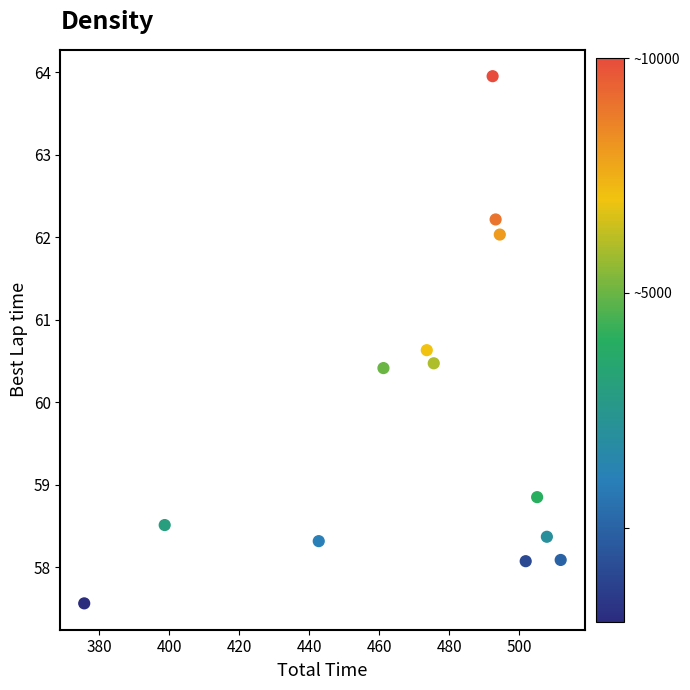

What is the range of Y values (max minus min)?

6.4